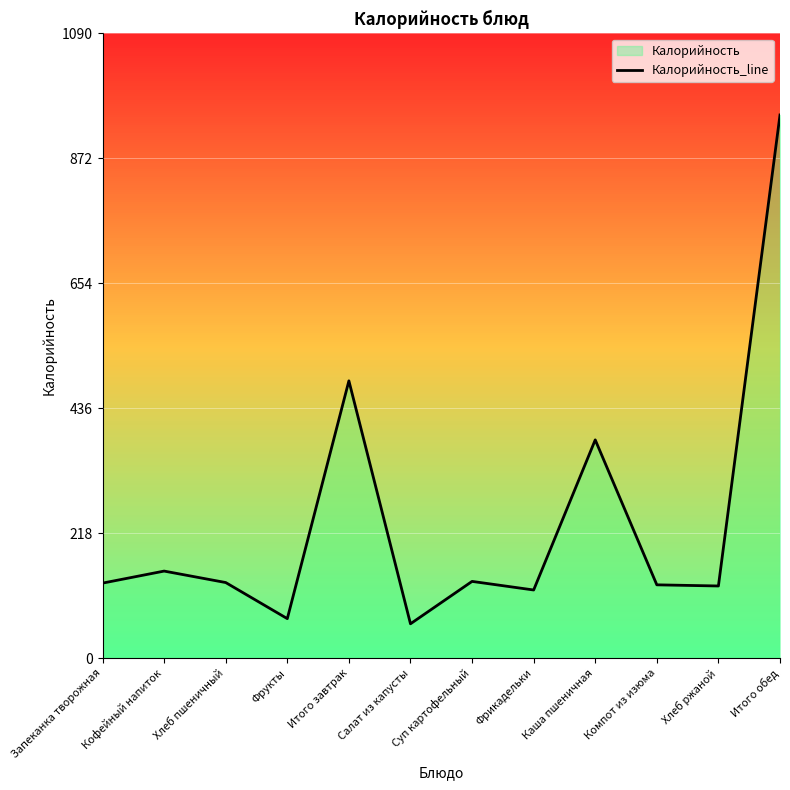

What is the average value?

239